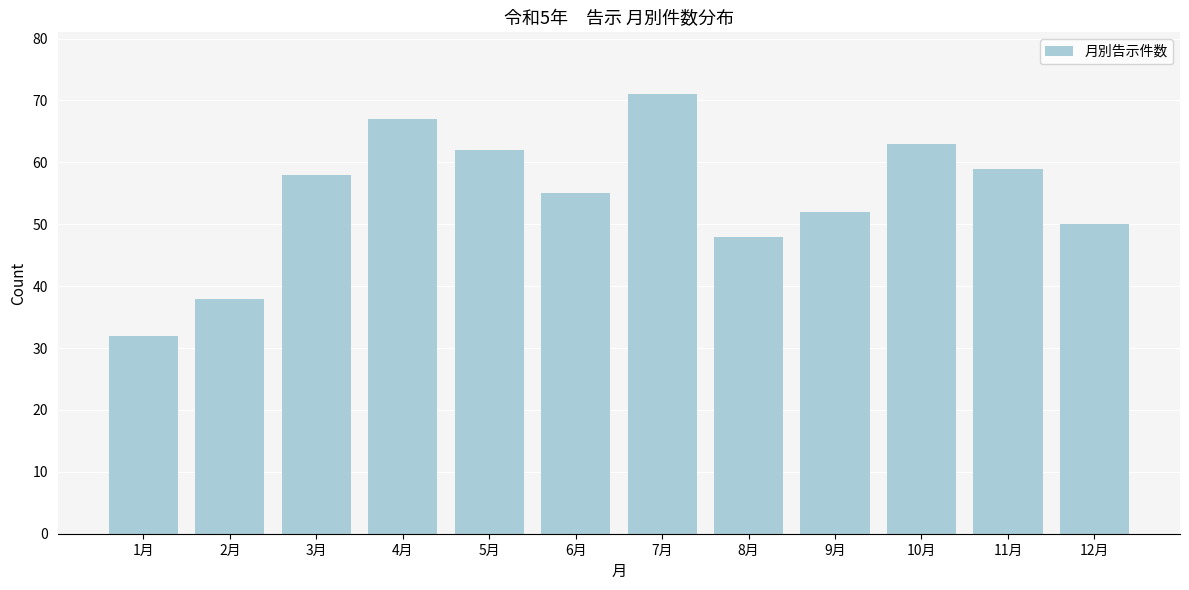

Reading left to right, extract all data points from this chart.

1月=32	2月=38	3月=58	4月=67	5月=62	6月=55	7月=71	8月=48	9月=52	10月=63	11月=59	12月=50